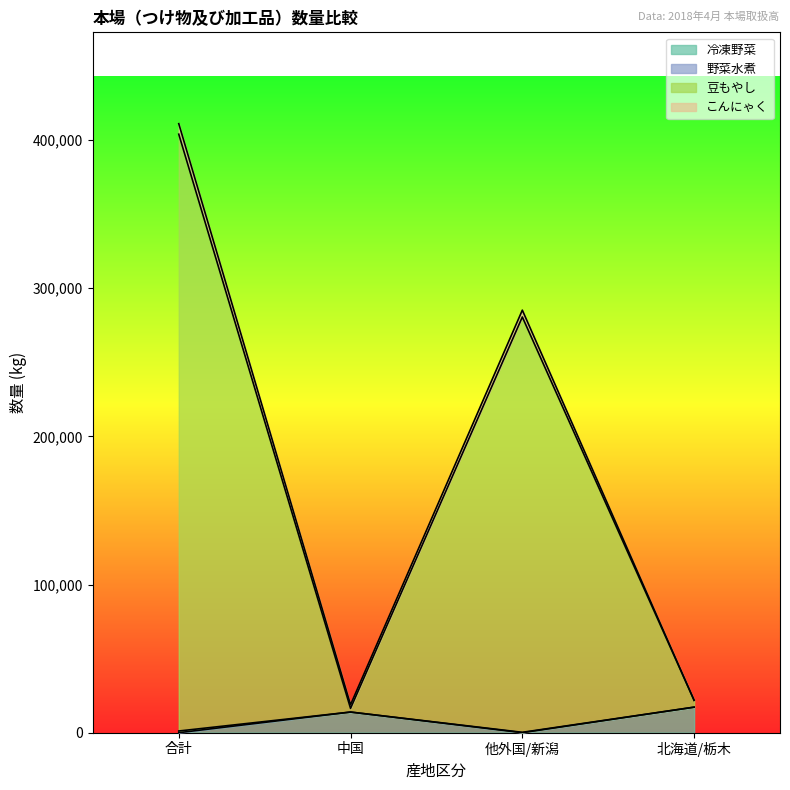

At which category is the sum across all series the highest?

合計